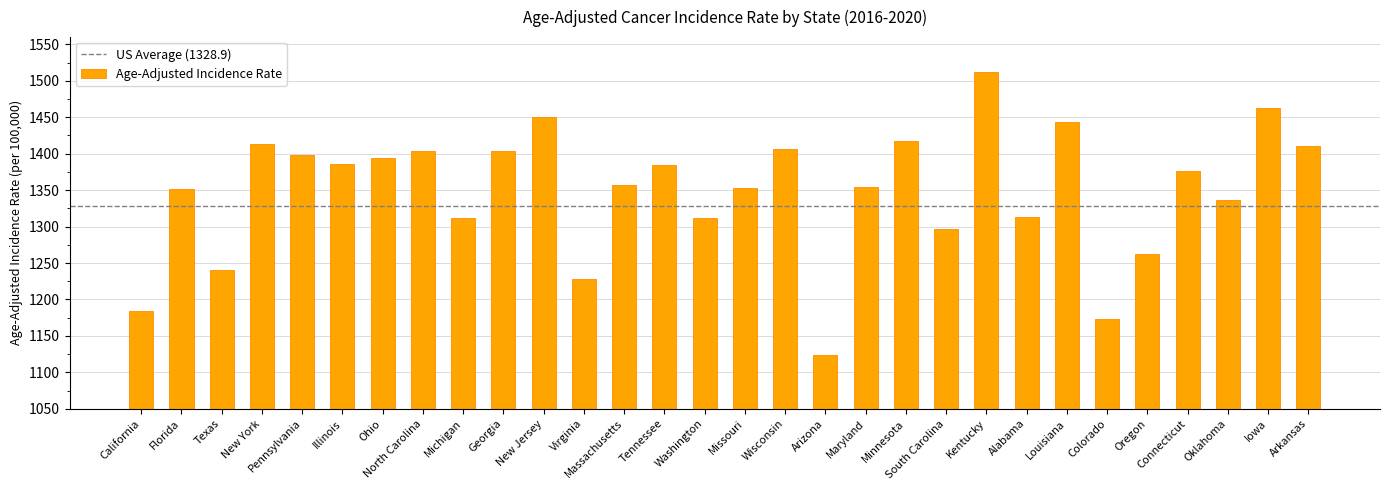

Approximately how many times larger is the value at Colorado compared to Ohio?

0.8